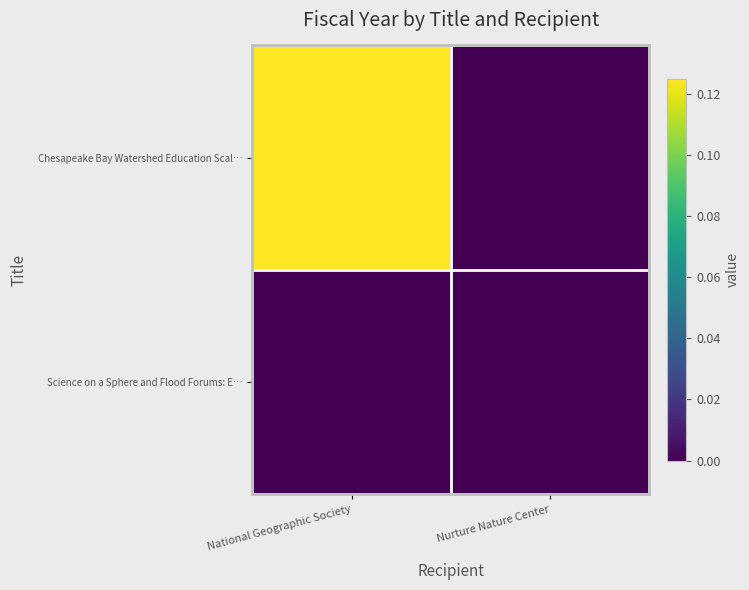

How many categories are shown in the chart?

2